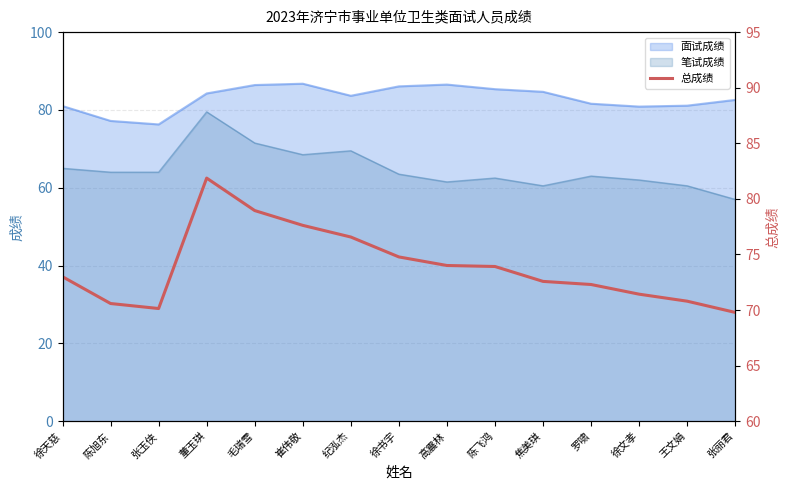

At which category does the data reach its first local peak?

董玉琪